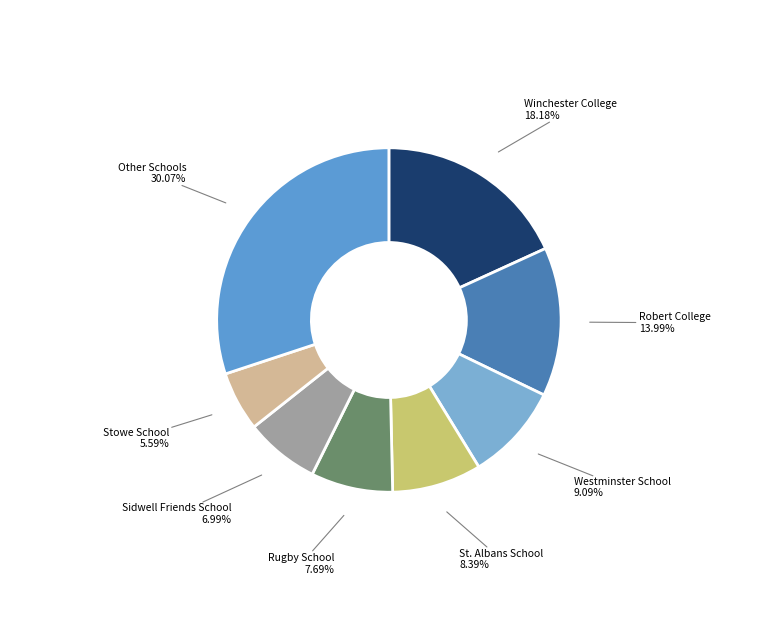

How many slices are in this pie chart?

8